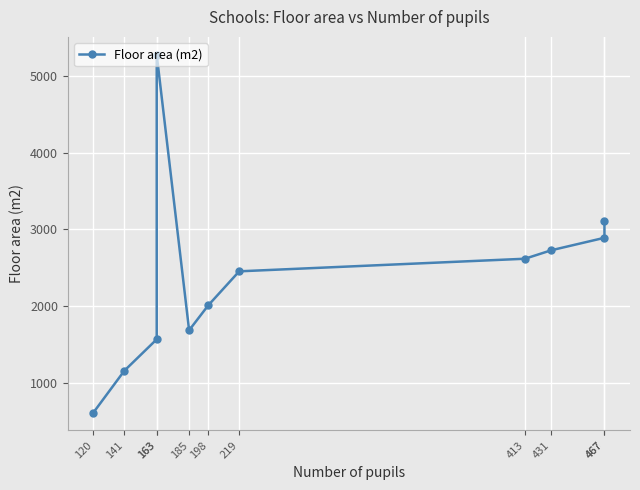

Reading right to left, what are all the values shown in this chart?

467=3105.0	467=2889.0	431=2727.0	413=2616.0	219=2452.0	198=2009.0	185=1683.7	163=5274.0	163=1566.0	141=1156.0	120=611.0